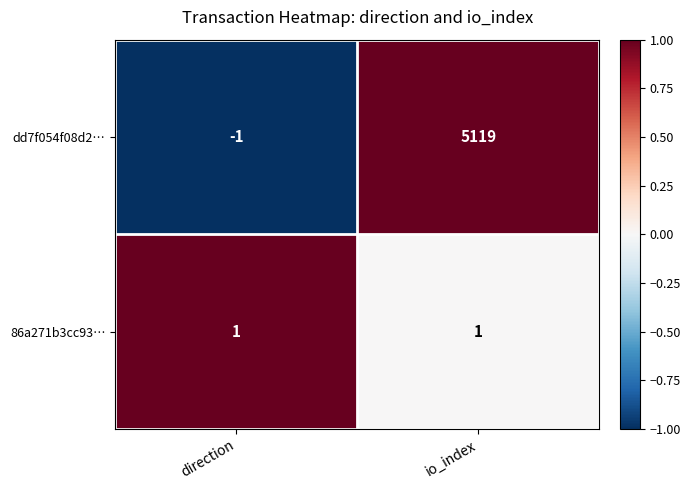

What is the spread (max minus min) of values at direction?

2